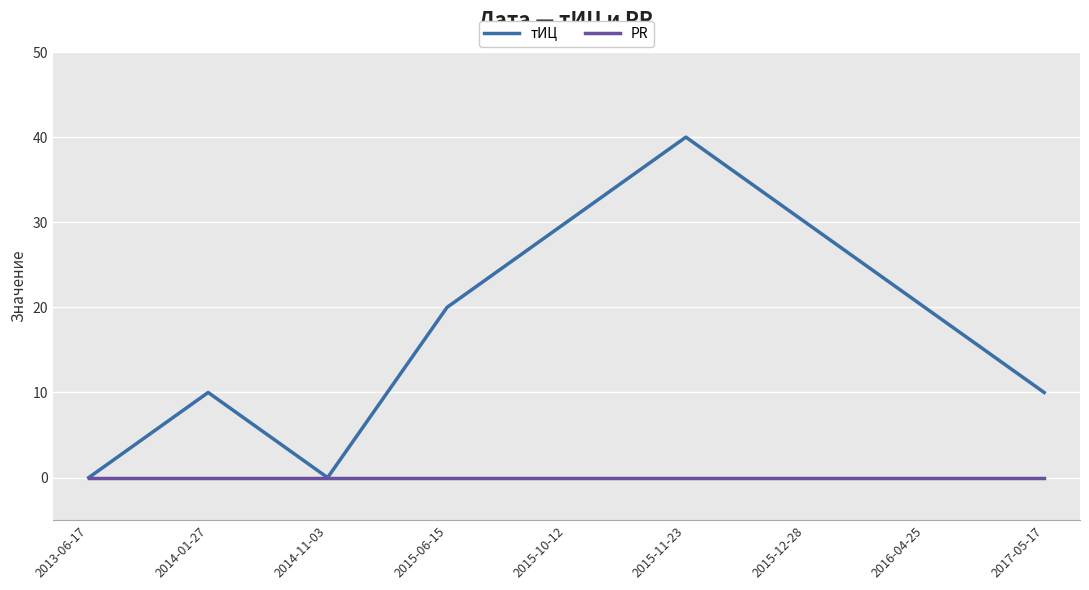

In тИЦ, how many points are higher than both neighbors (excluding endpoints)?

2